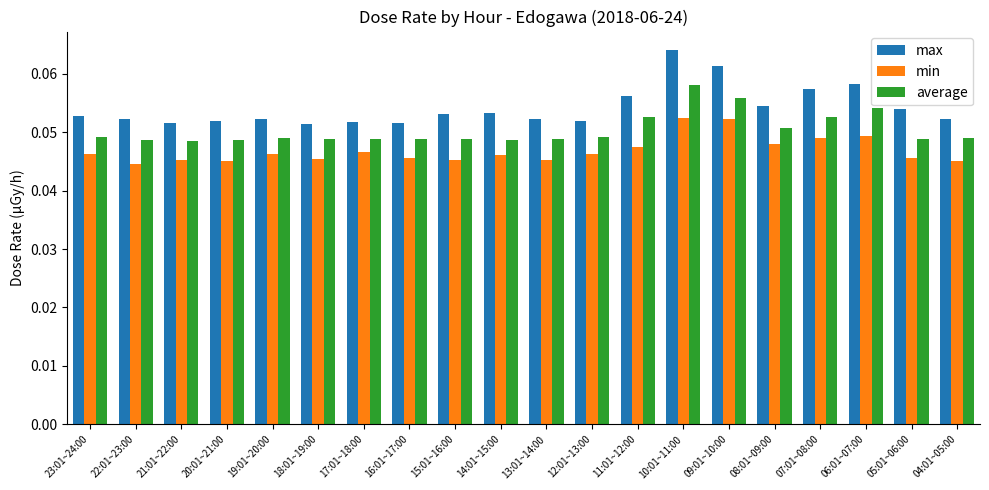

Rank the series by their average value, from lowest to highest.

min, average, max